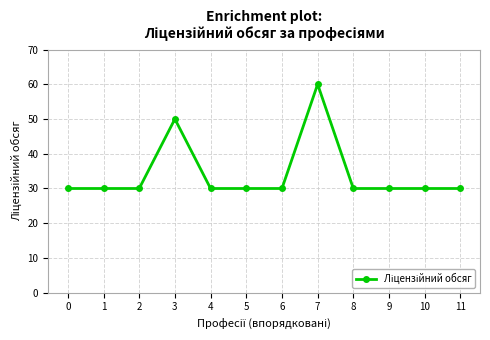

True or false: the data shows 49 at 10.

False